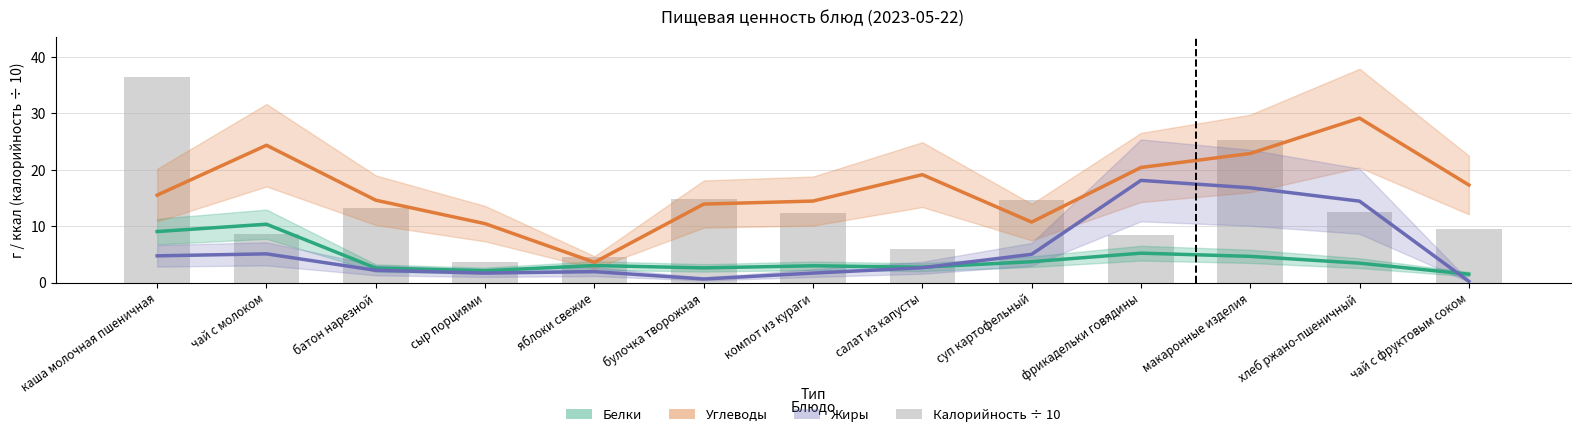

How many categories are shown in the chart?

13